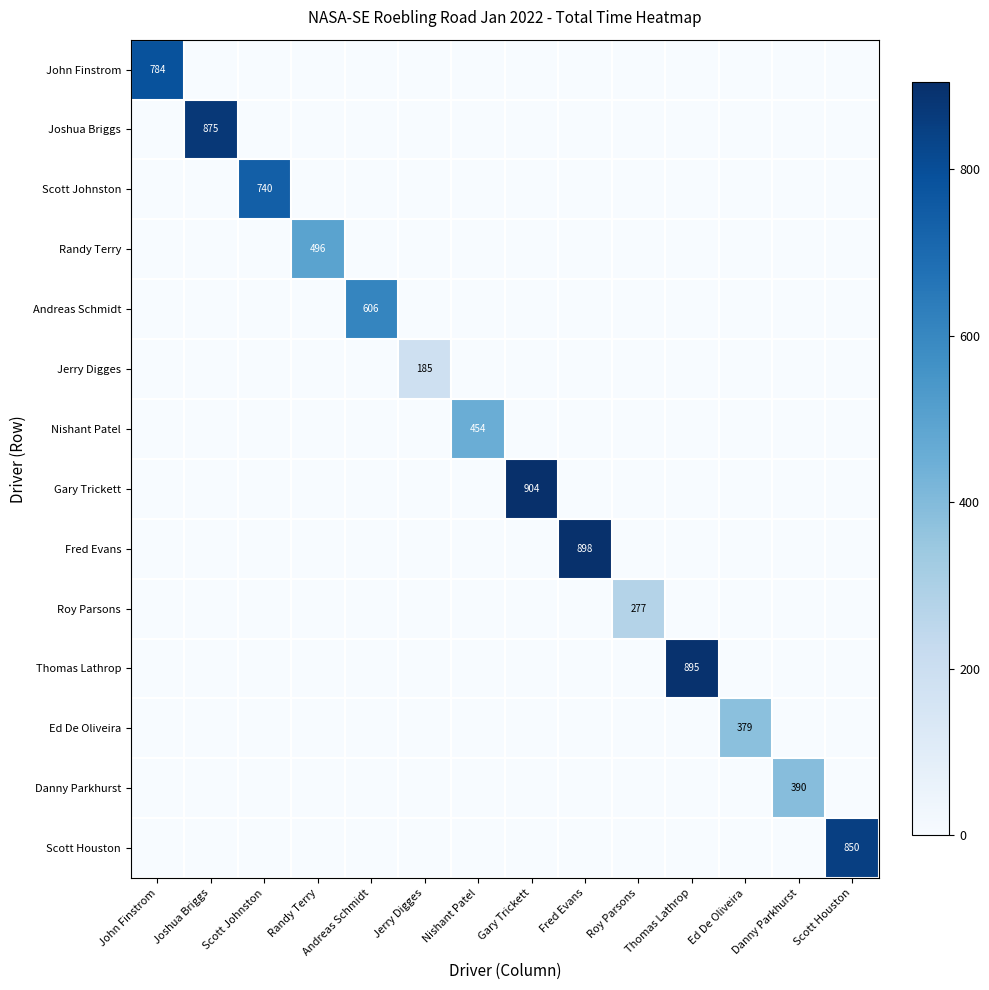

The value of Danny Parkhurst at Danny Parkhurst is 623. True or false?

False